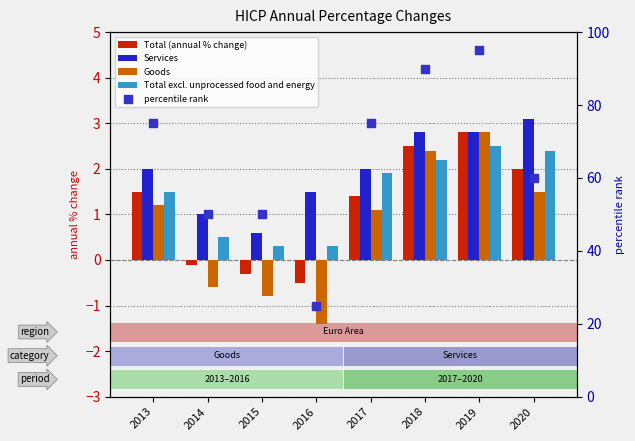

What are all the series names shown in the legend?

Total (annual % change), Services, Goods, Total excl. unprocessed food and energy, percentile rank